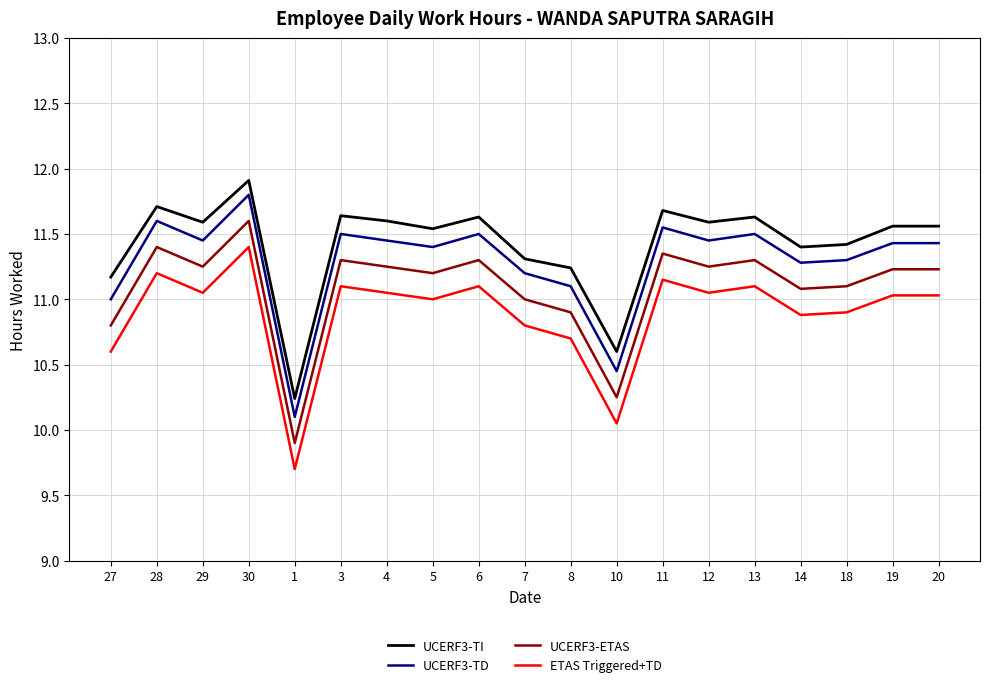

True or false: UCERF3-ETAS has a value of 11.3 at 3.

True